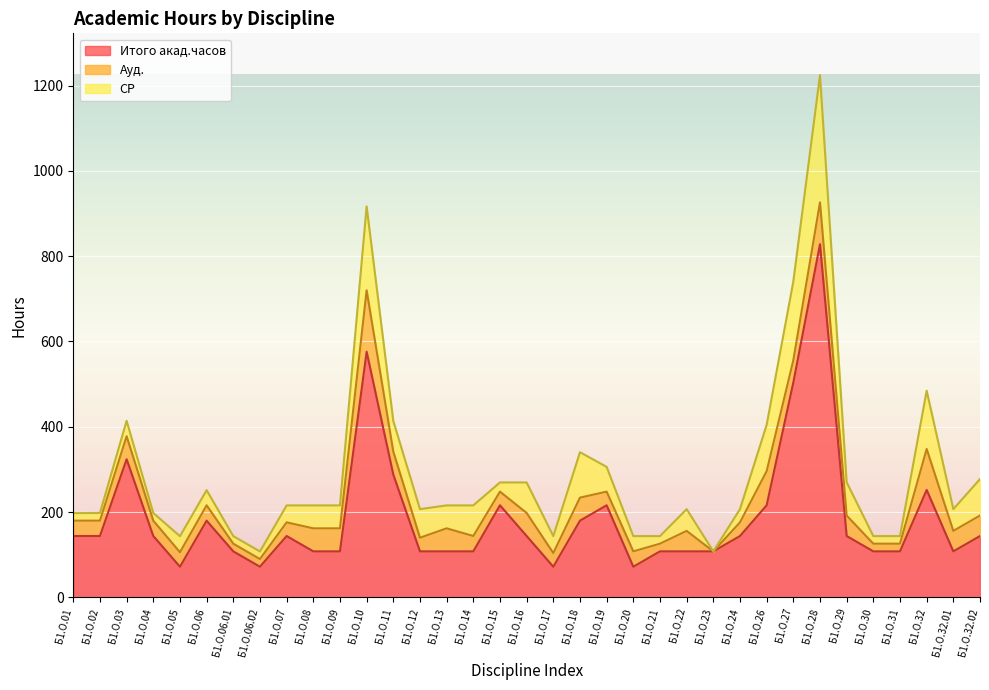

What is the difference between the second highest and minimum values in the СР series?

196.6